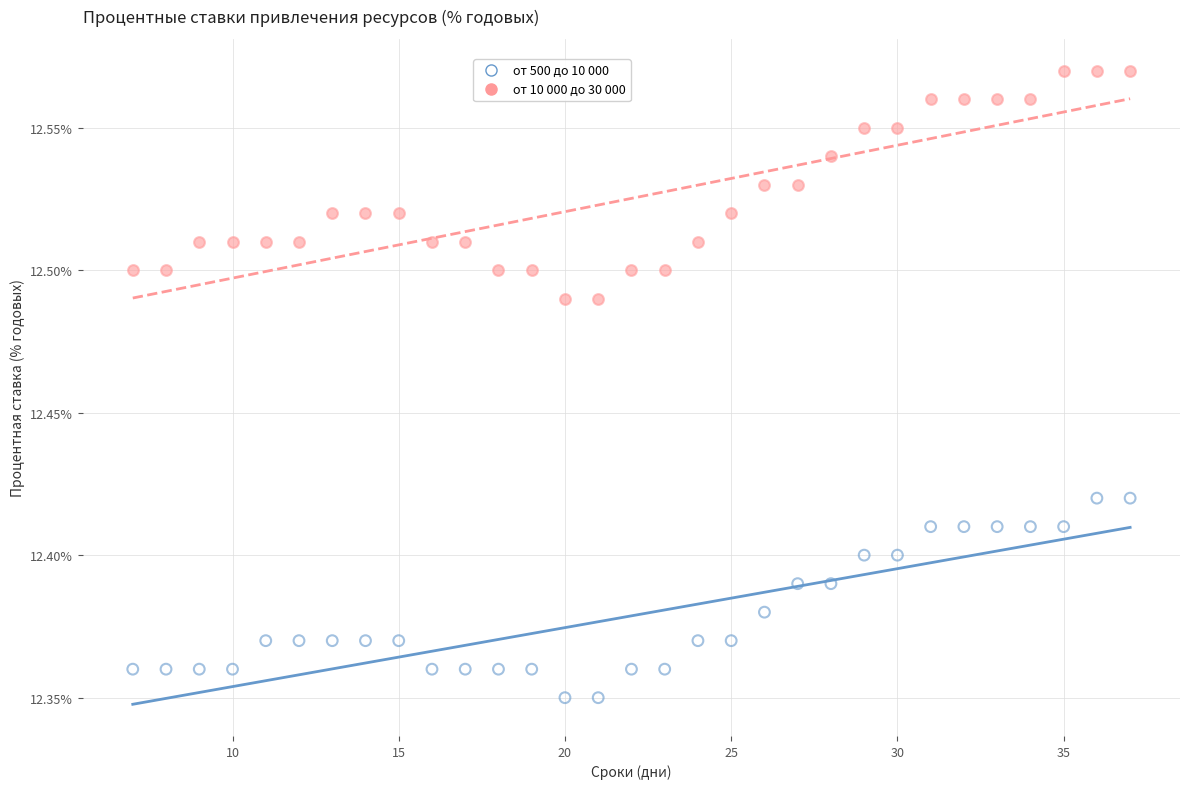

What are all the series names shown in the legend?

от 500 до 10 000, от 10 000 до 30 000